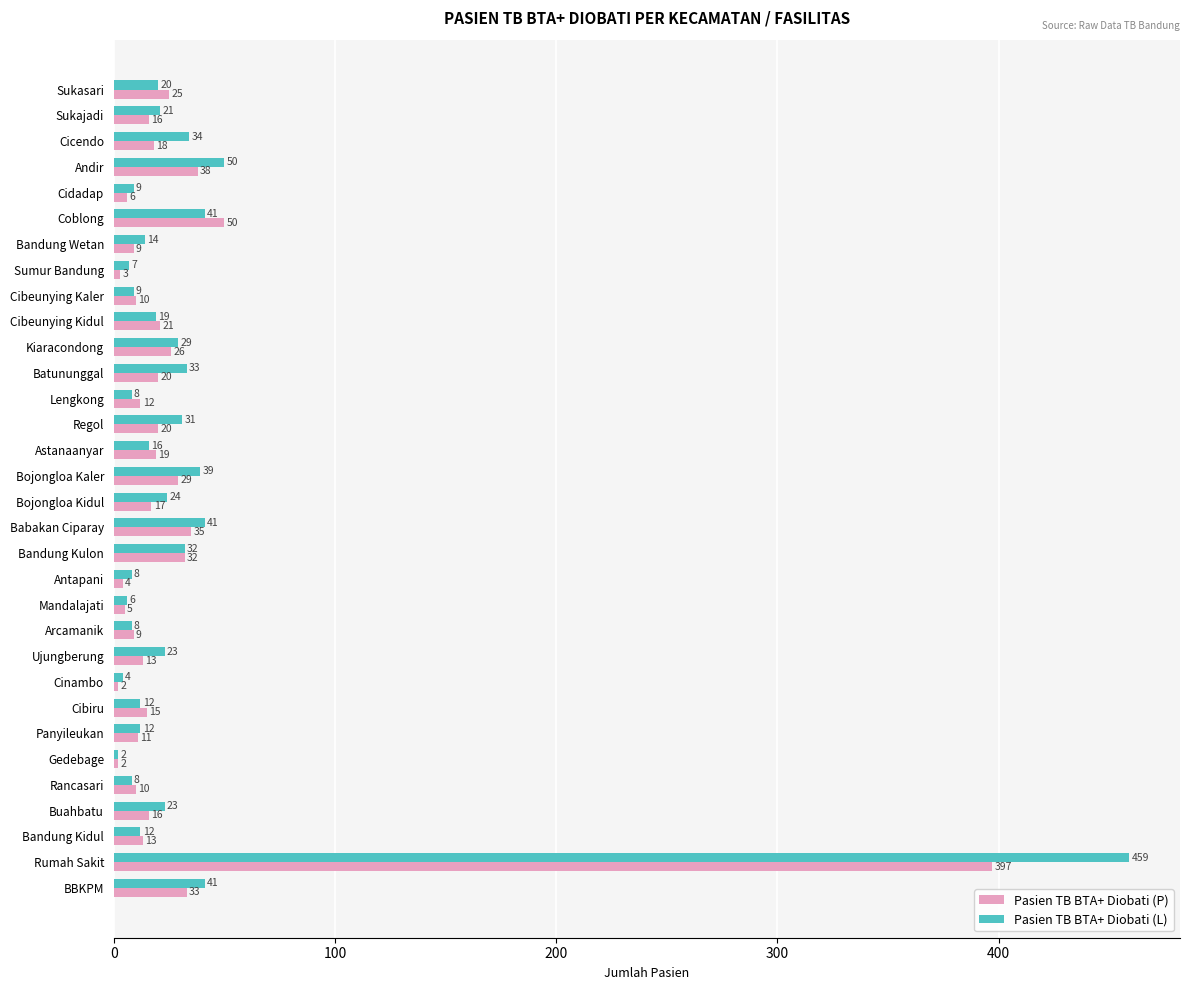

At which label is Pasien TB BTA+ Diobati (P) closest to 199?

Coblong